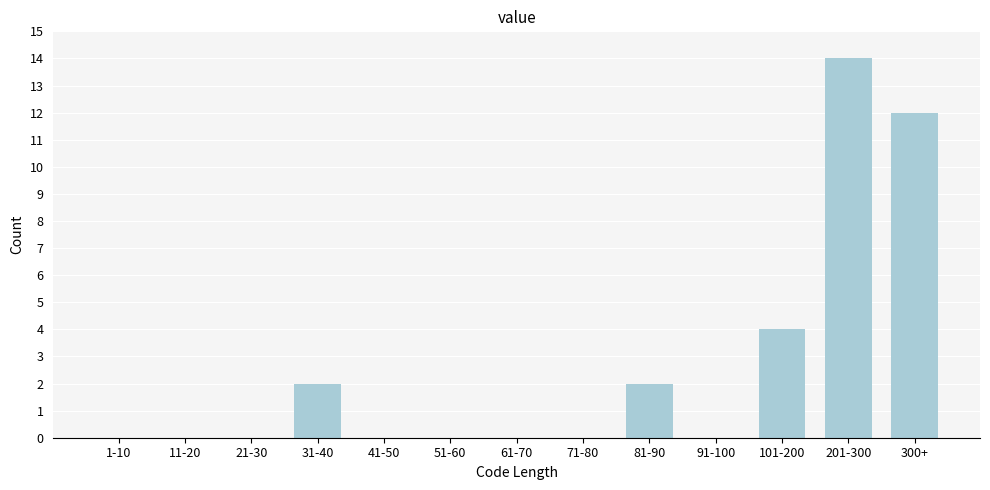

Reading left to right, what are all the values shown in this chart?

1-10=0	11-20=0	21-30=0	31-40=2	41-50=0	51-60=0	61-70=0	71-80=0	81-90=2	91-100=0	101-200=4	201-300=14	300+=12